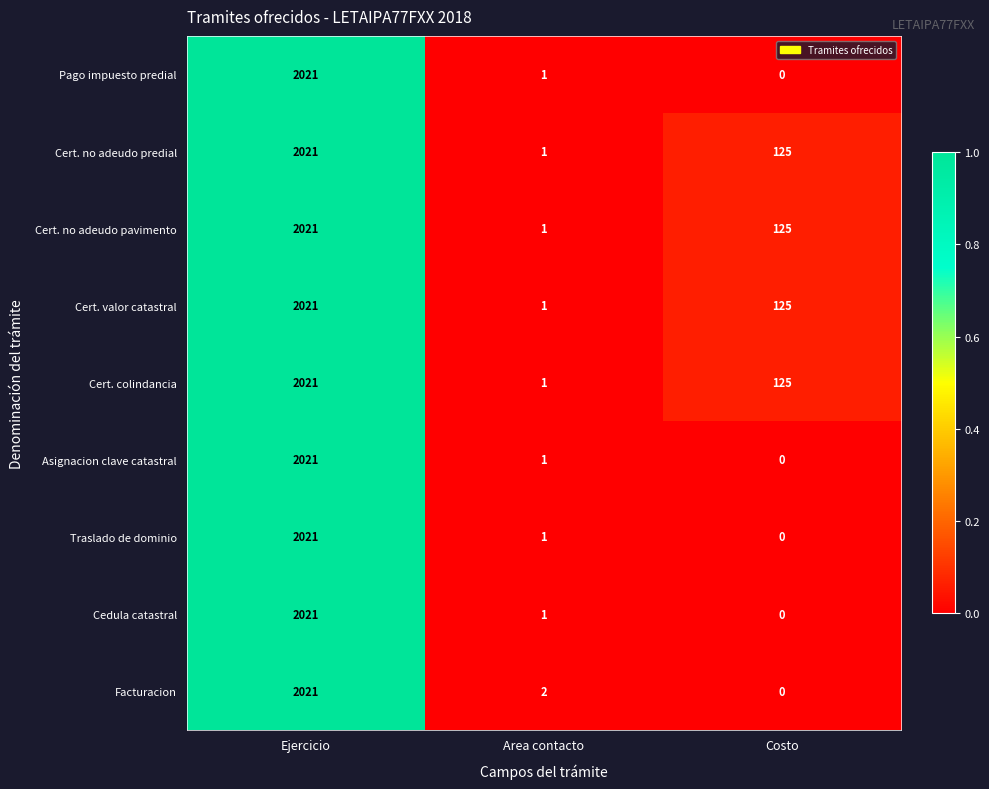

List the labels in order of Facturacion value, largest first.

Ejercicio, Area contacto, Costo